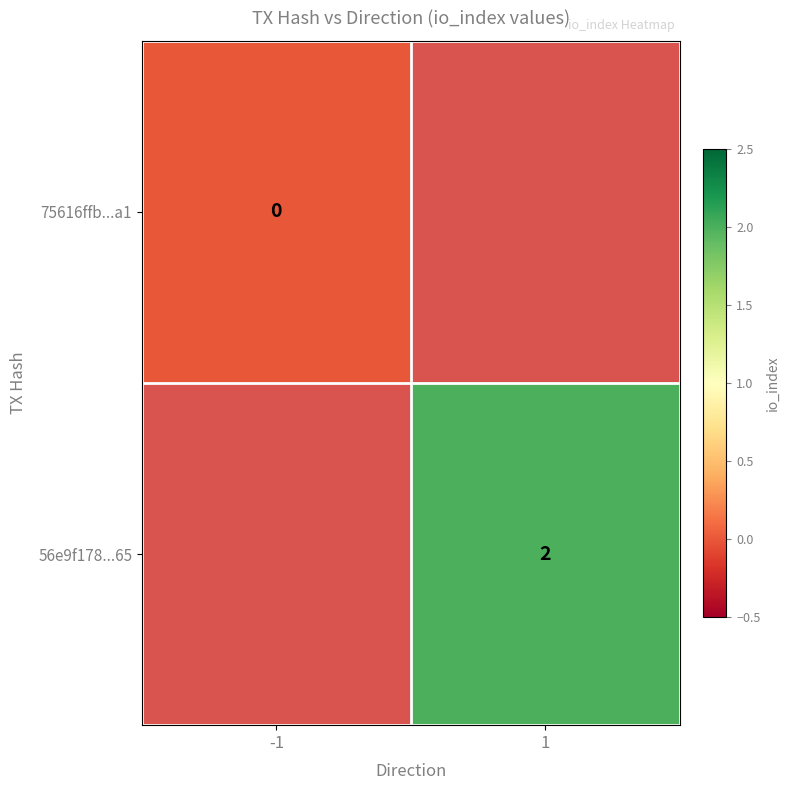

Is it true that 56e9f178...65 equals 3 at 1?

False